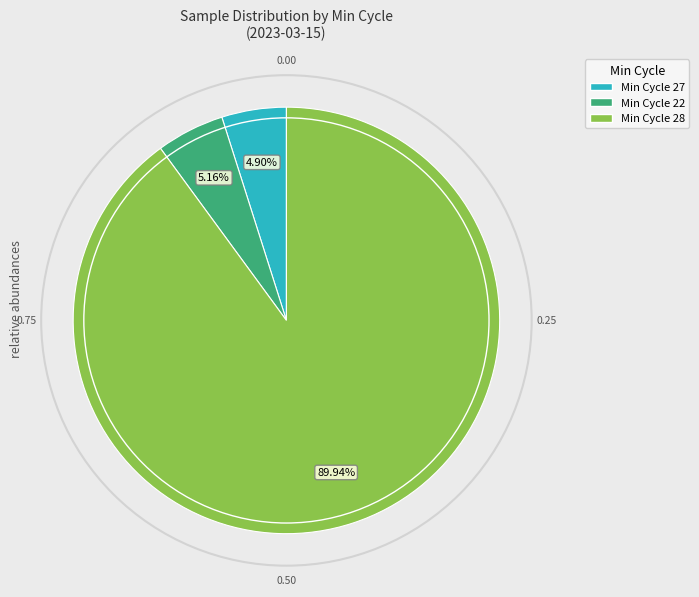

How many segments does this pie chart have?

3